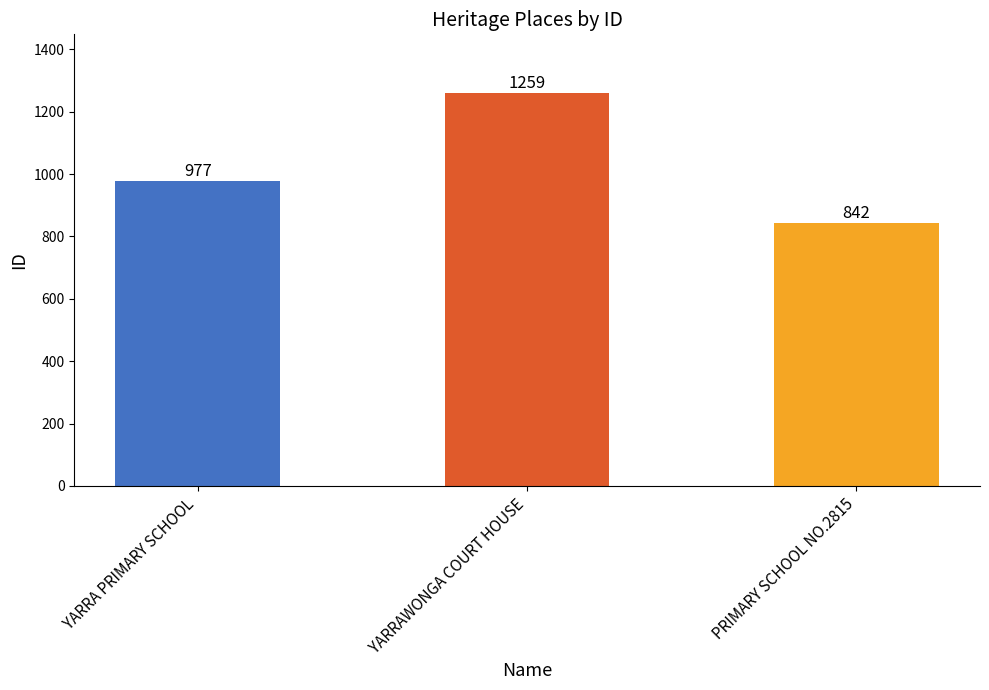

Read the value at PRIMARY SCHOOL NO.2815, to the nearest 10.

840